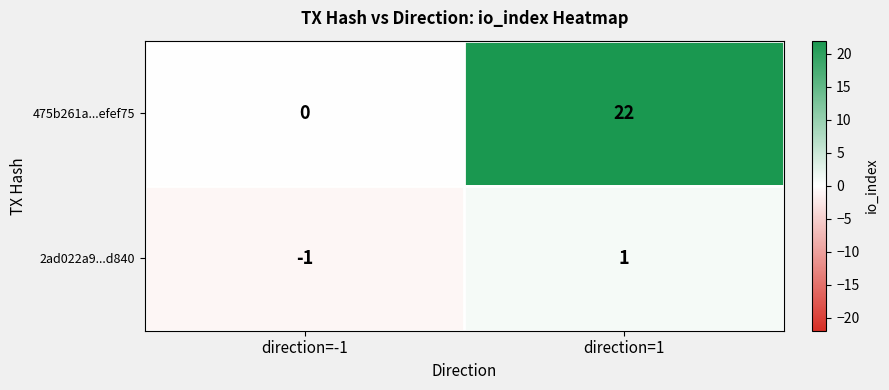

What is the spread (max minus min) of values at direction=1?

21